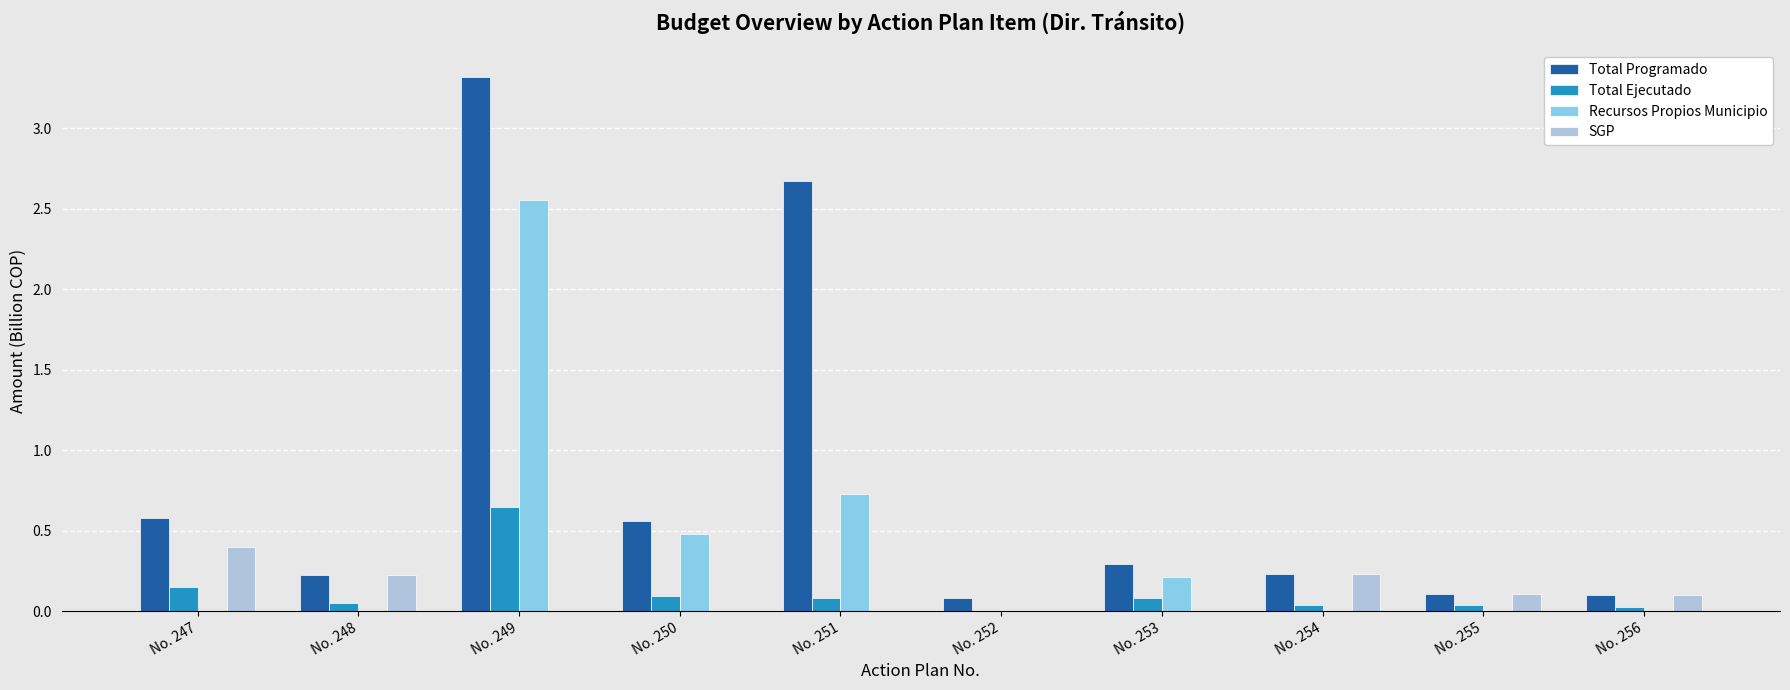

At which category is the sum across all series the highest?

No. 249